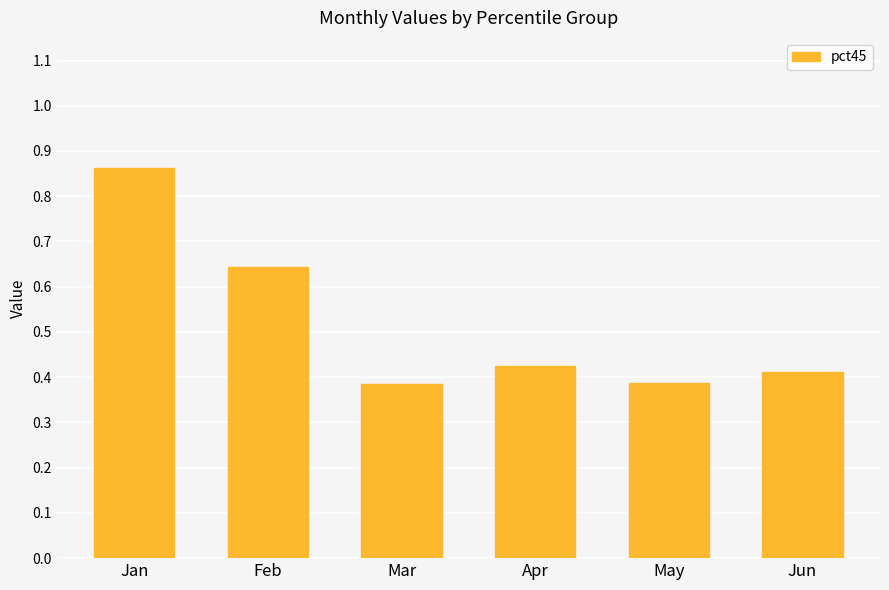

Which has a higher value, Apr or Mar?

Apr